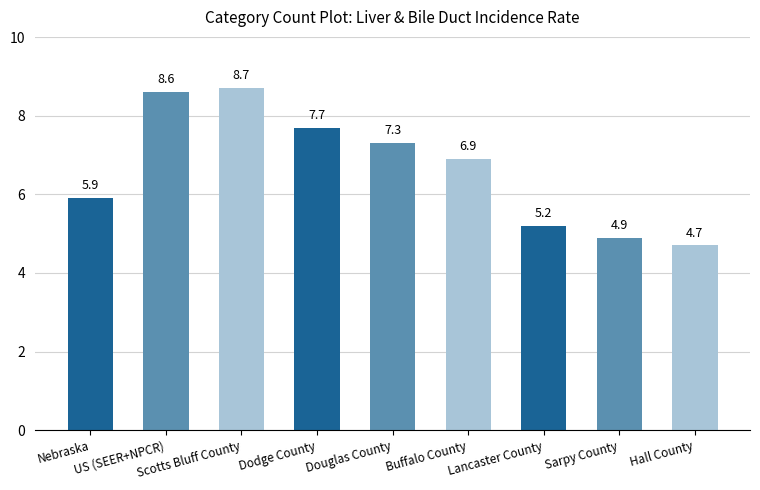

What is the difference between the maximum and second lowest values?

3.8